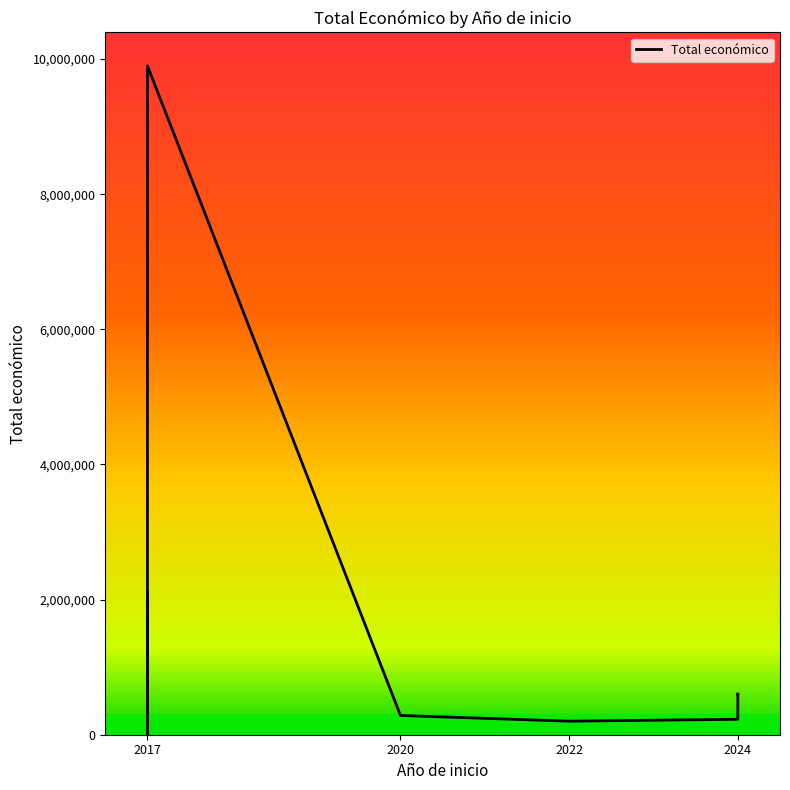

What is the ratio of the value at 2024 to the value at 2017?

118.9